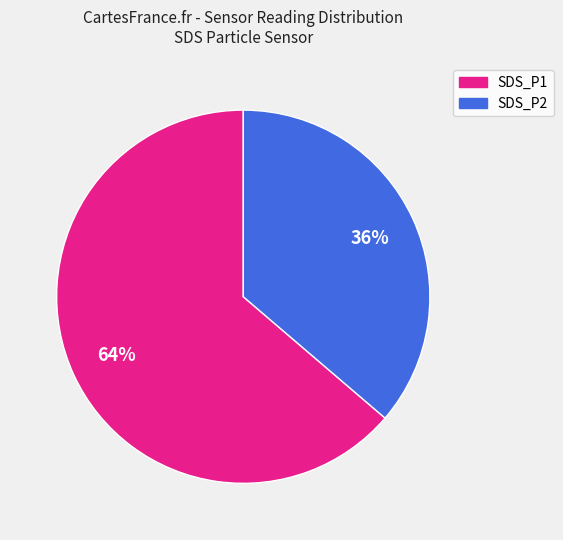

What is the largest slice in the pie chart?

SDS_P1